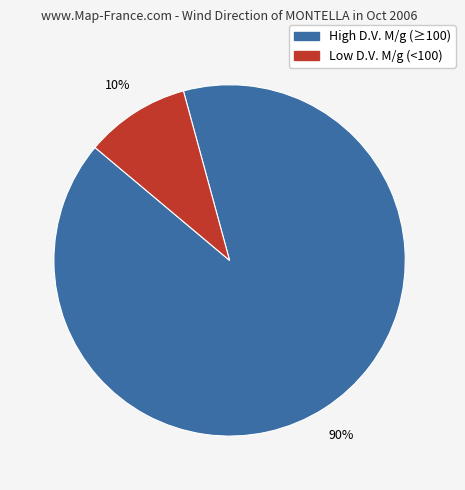

To the nearest percent, what is the average slice percentage?

50%